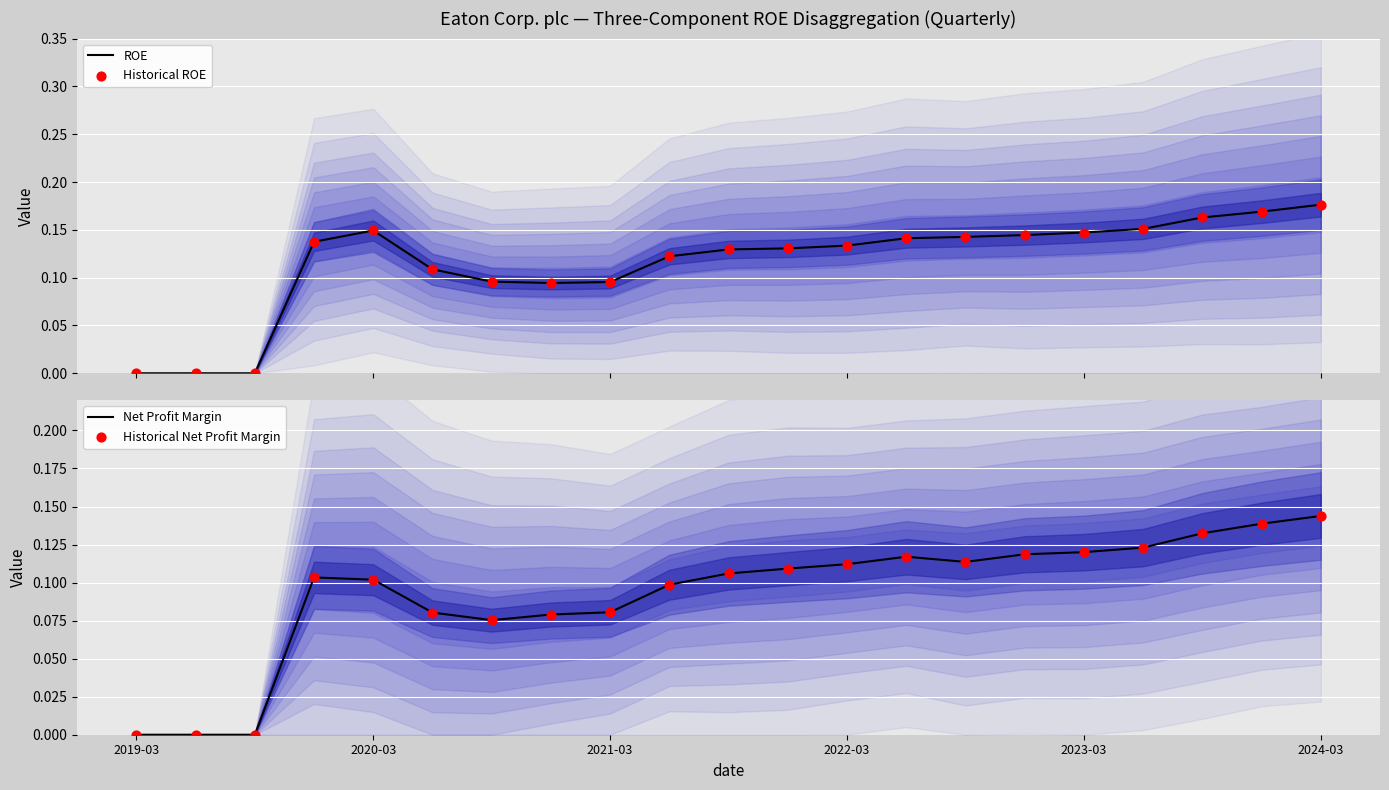

What is the total value across all series at 9?

0.4